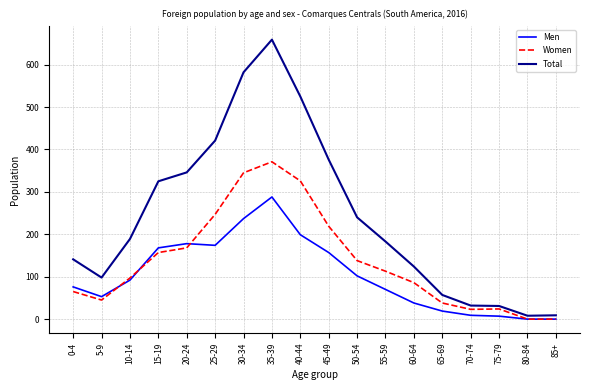

Is the value of Women at 40-44 greater than the value of Total at 70-74?

Yes